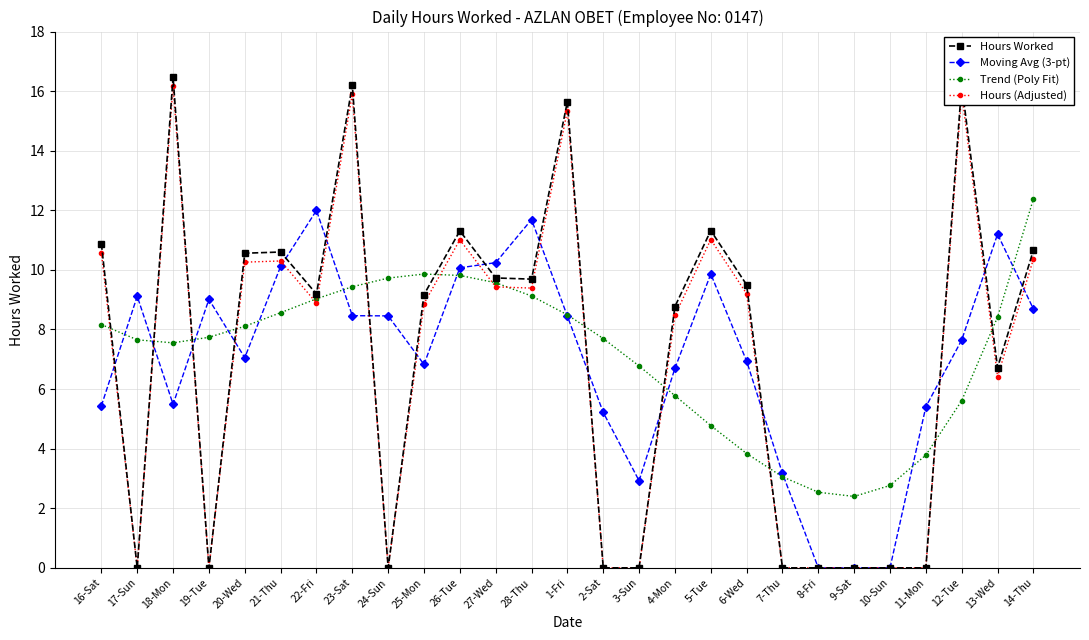

Does the chart display data point markers on the line(s)?

Yes